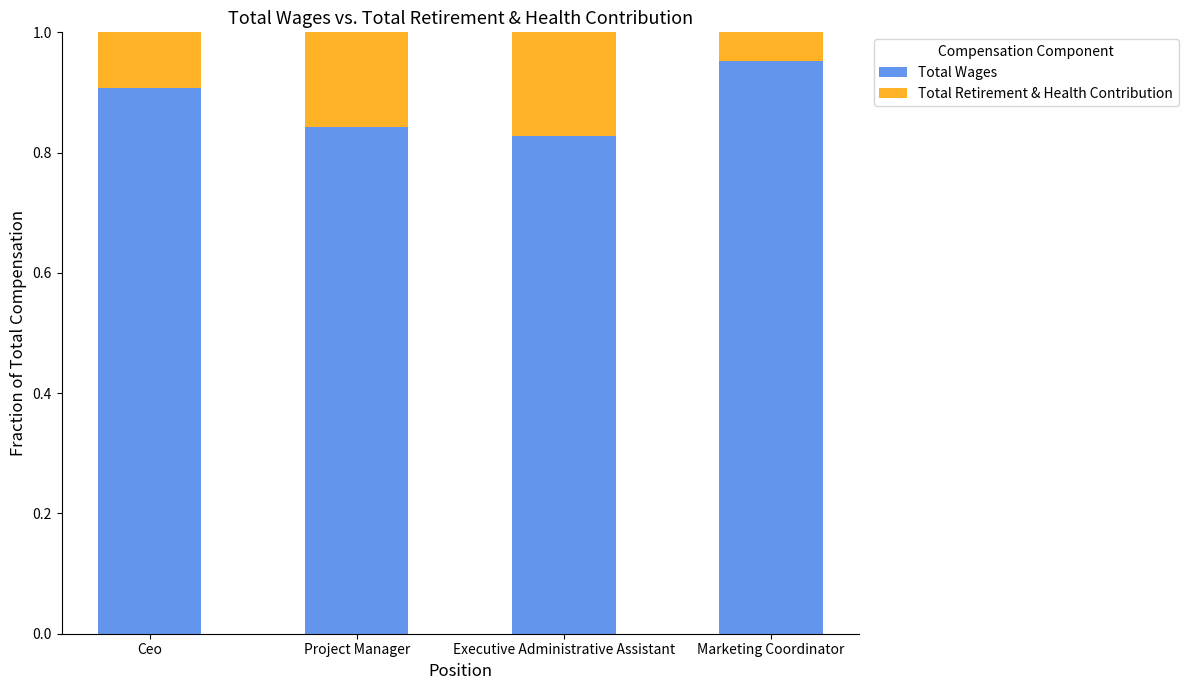

At which label does Total Wages reach its peak?

Marketing Coordinator